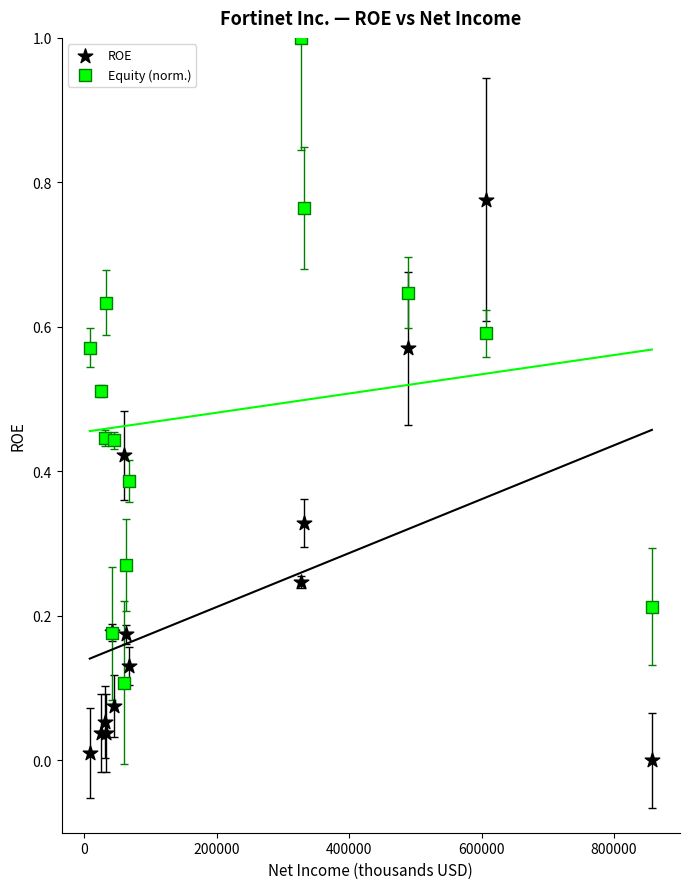

What is the X range (max minus min) for the scatter plot?

849313.0